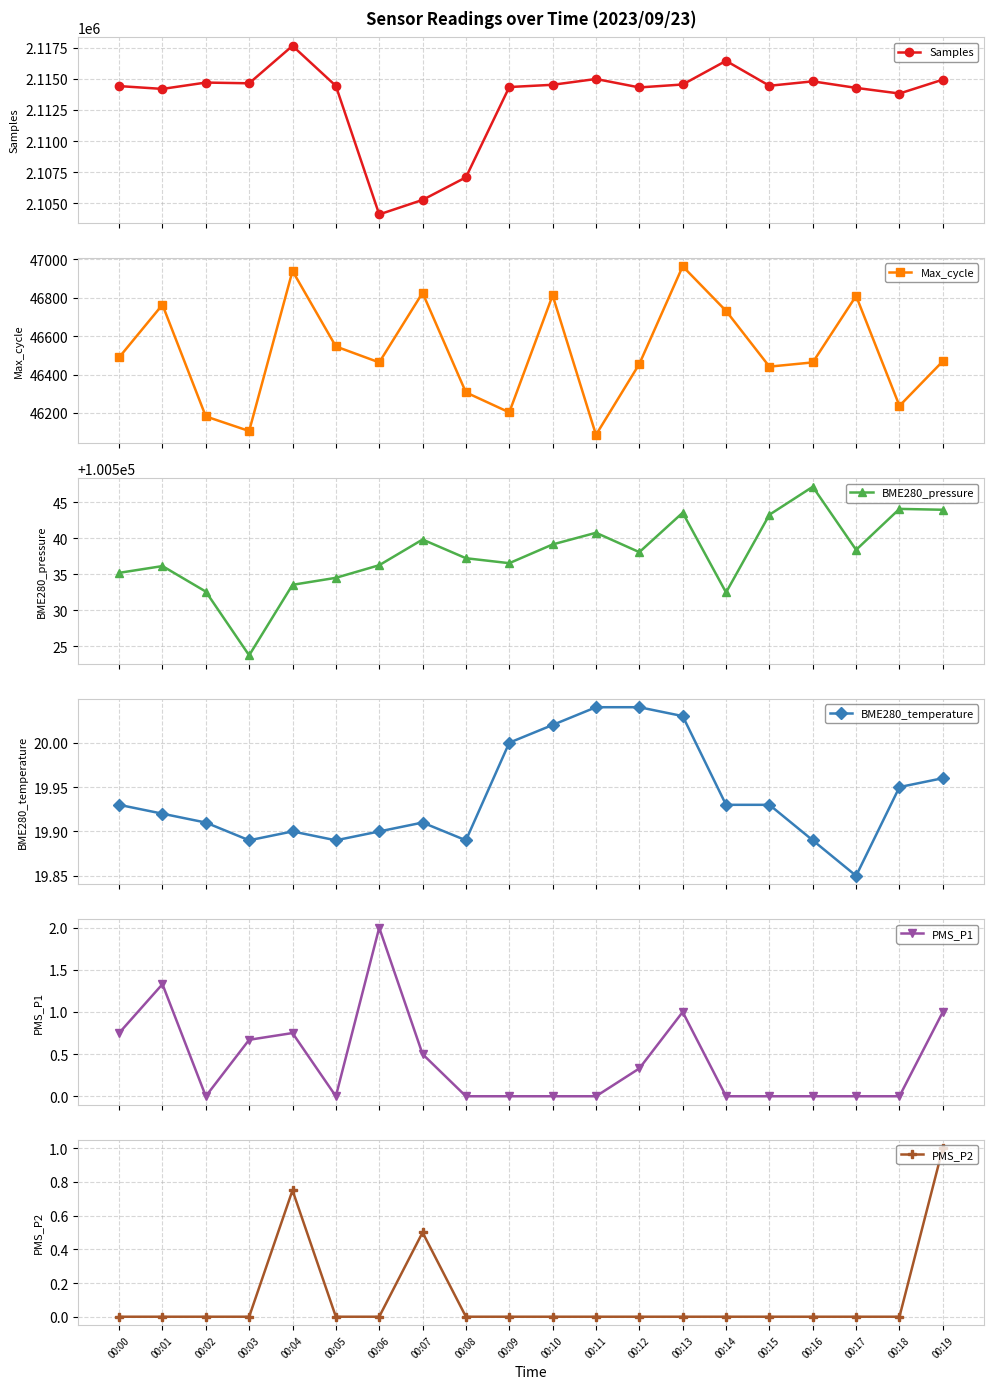

At which category is the sum across all series the highest?

00:04